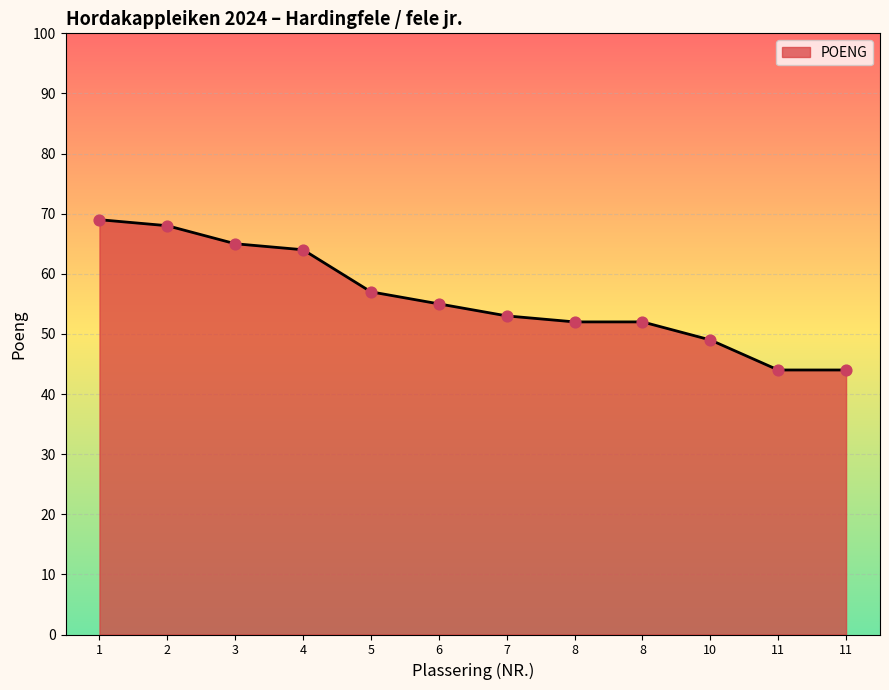

Approximately how many times larger is the value at 8 compared to 2?

0.8